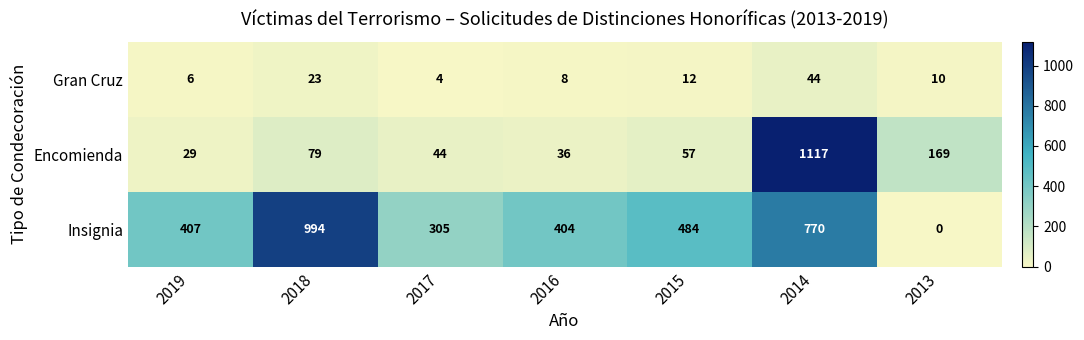

What is the average value of the Encomienda series?

219